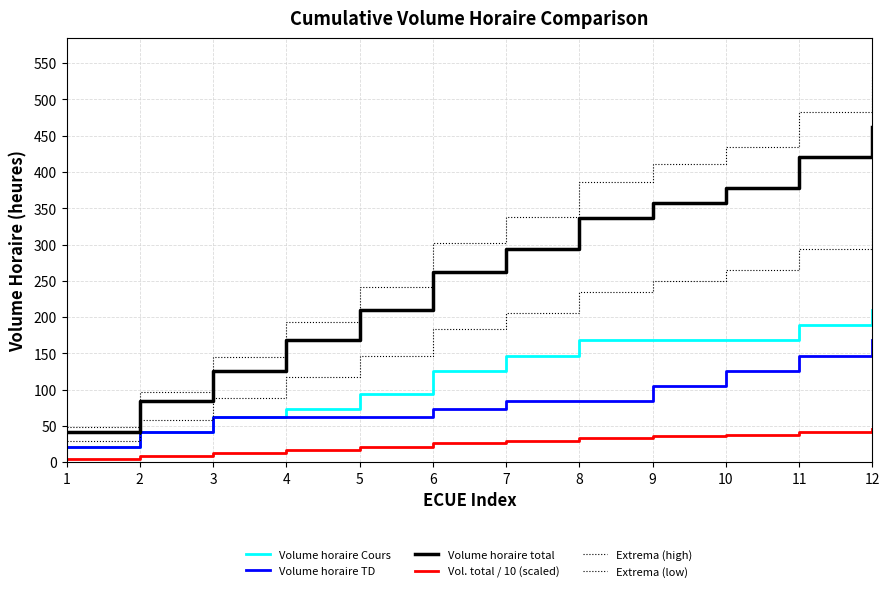

Which category has the highest value in the Volume horaire total series?

12